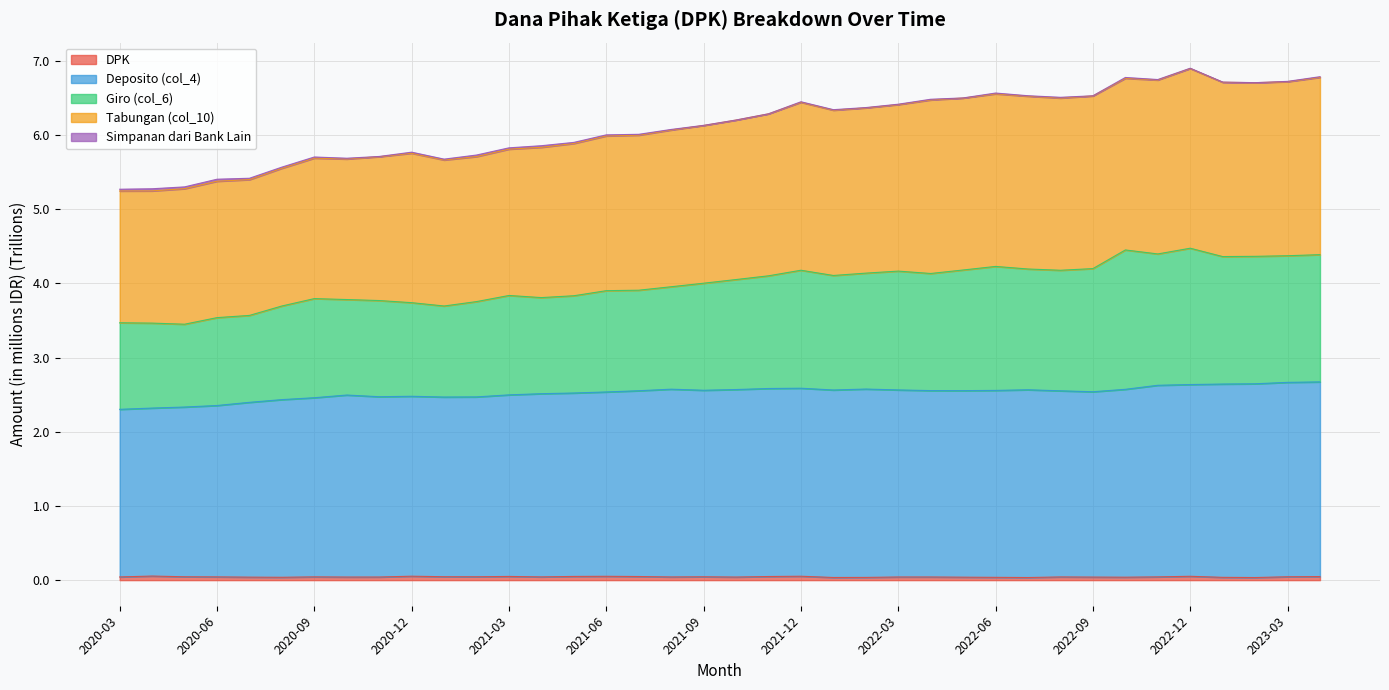

What is the label of the 6th point from the right?

2022-11